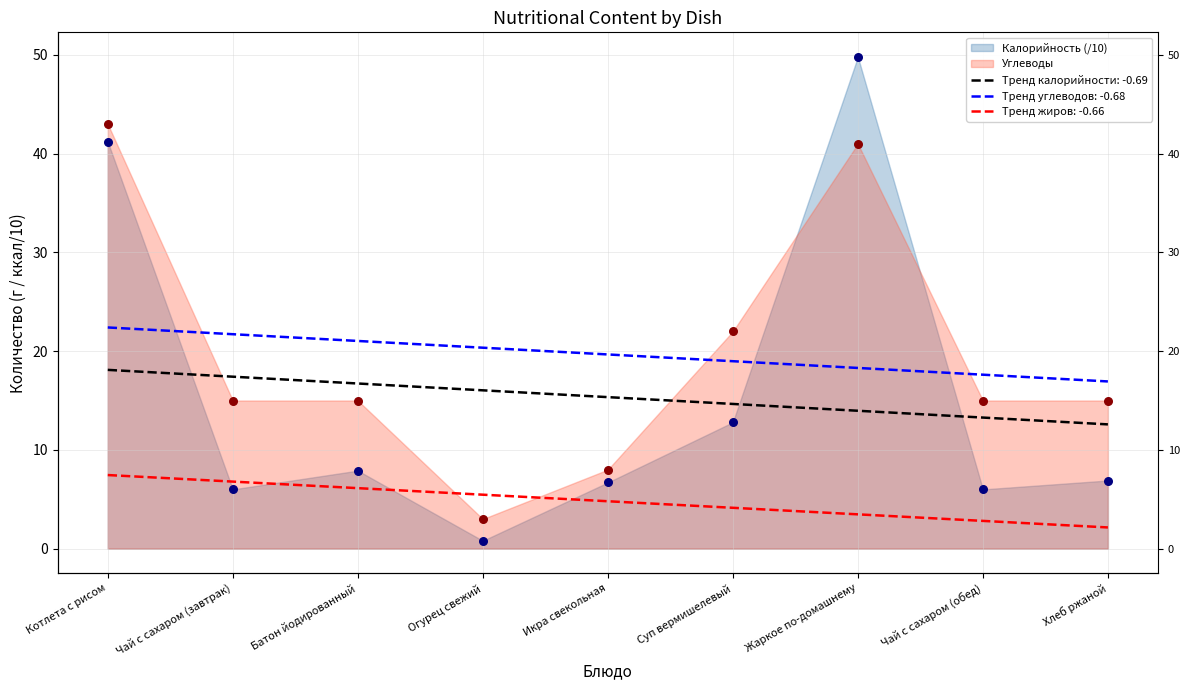

Is the value of Калорийность at Икра свекольная greater than the value of Углеводы at Батон йодированный?

No